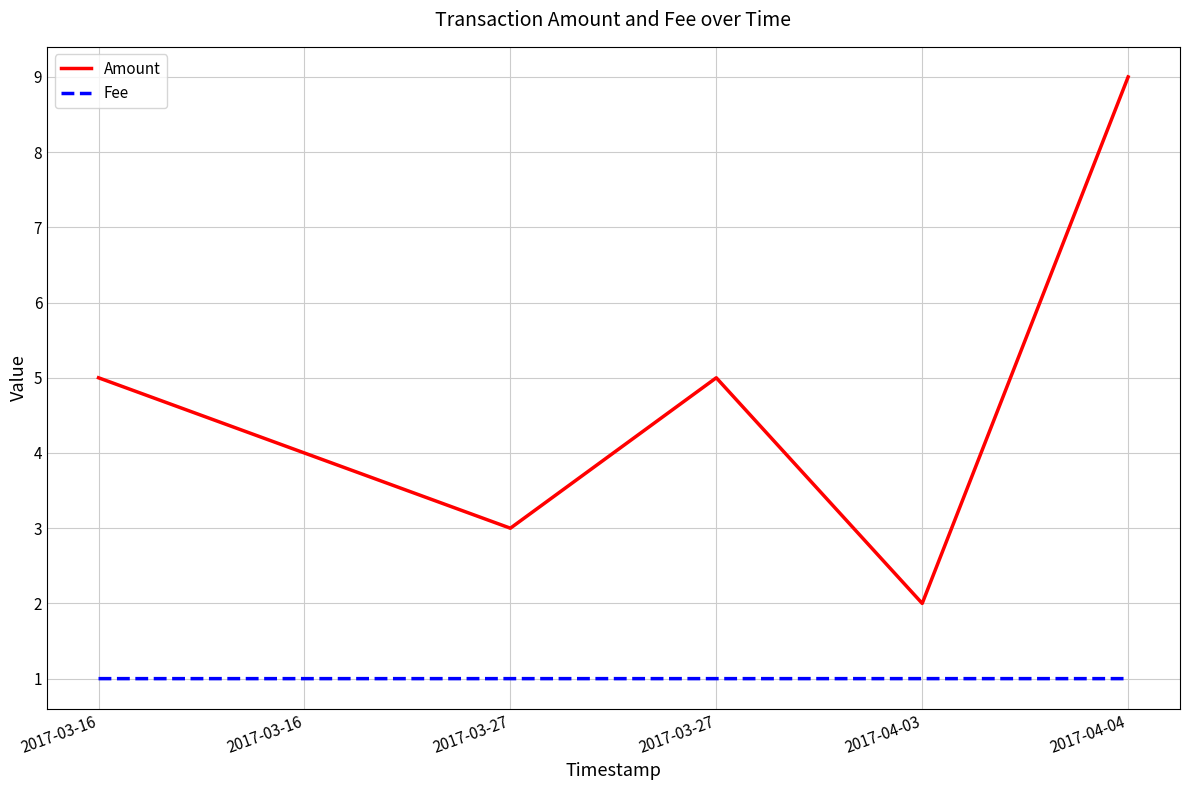

Read the Amount value at 2017-03-27.

3.0